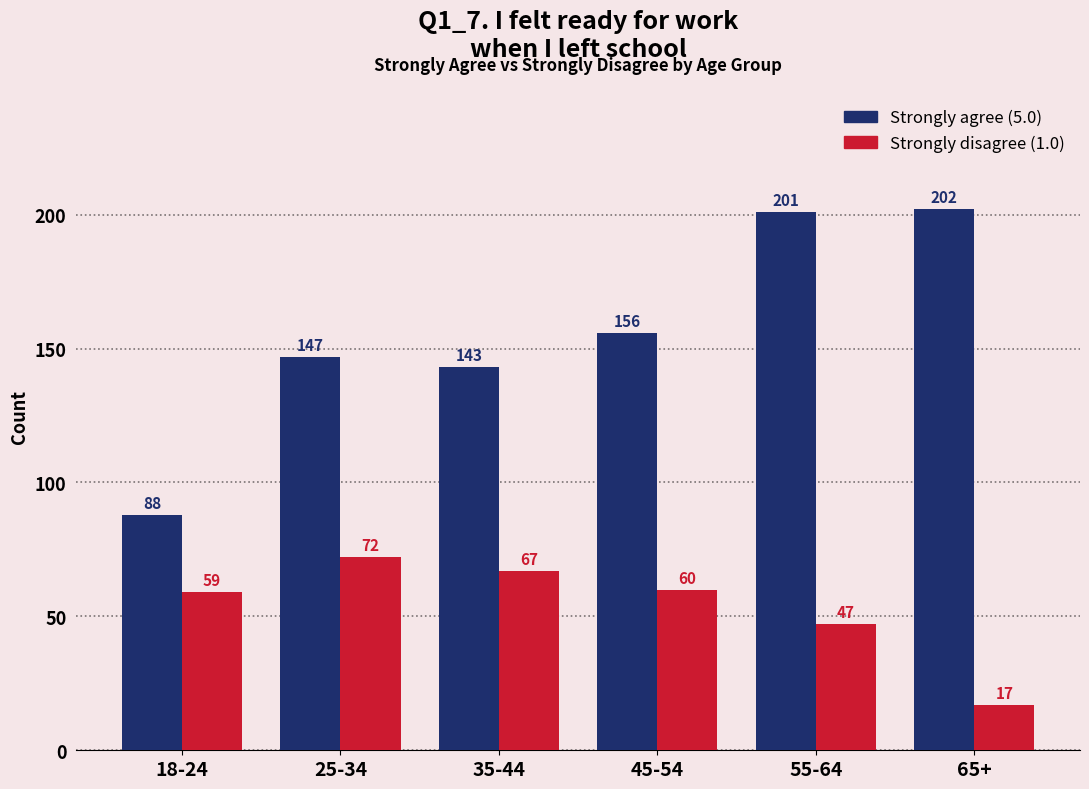

Reading left to right, list all the values displayed in this chart.

Strongly agree (5.0): 88	147	143	156	201	202
Strongly disagree (1.0): 59	72	67	60	47	17